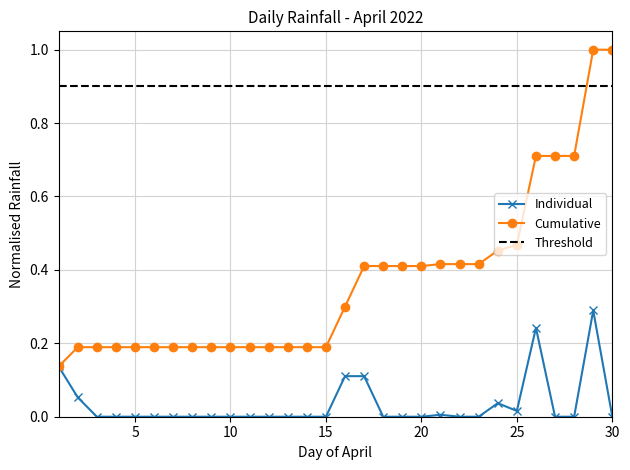

Rank the categories by value from highest to lowest.

2022-04-29, 2022-04-26, 2022-04-01, 2022-04-16, 2022-04-17, 2022-04-02, 2022-04-24, 2022-04-25, 2022-04-21, 2022-04-03, 2022-04-04, 2022-04-05, 2022-04-06, 2022-04-07, 2022-04-08, 2022-04-09, 2022-04-10, 2022-04-11, 2022-04-12, 2022-04-13, 2022-04-14, 2022-04-15, 2022-04-18, 2022-04-19, 2022-04-20, 2022-04-22, 2022-04-23, 2022-04-27, 2022-04-28, 2022-04-30